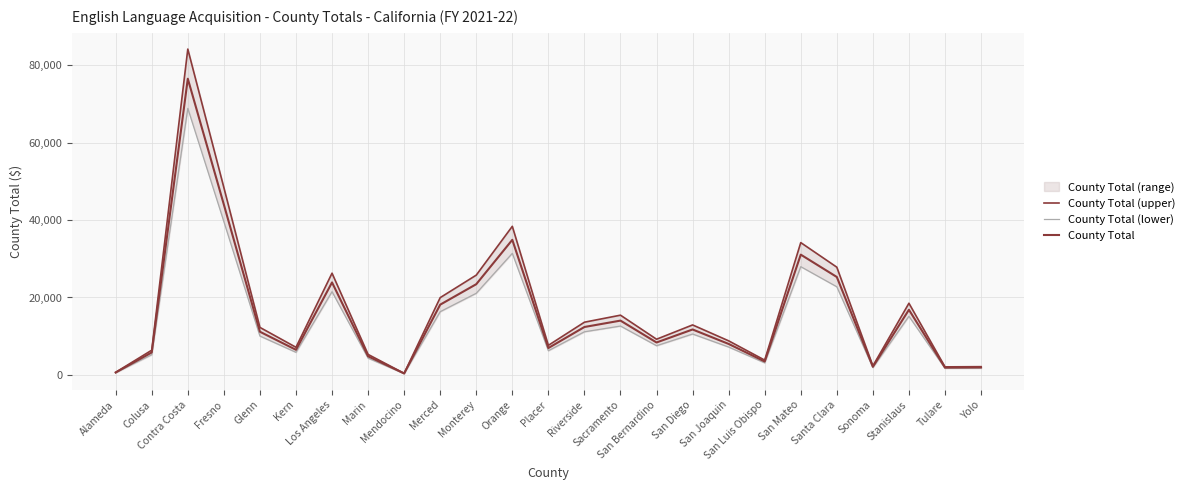

What is the sum of the County Total (upper) values at Stanislaus and Orange?

56887.6